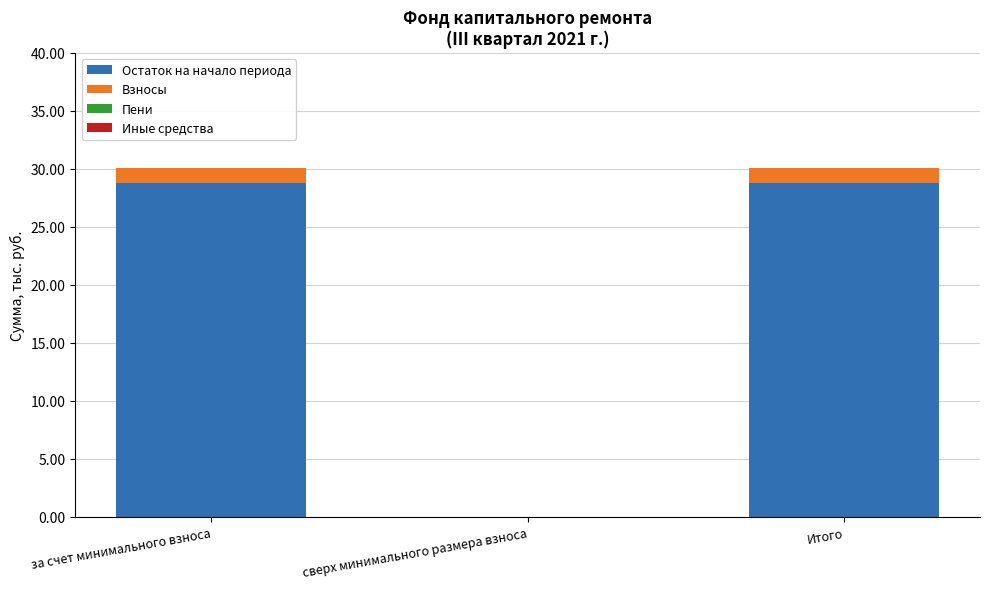

The value of Остаток на начало периода at Итого is 28.8. True or false?

True